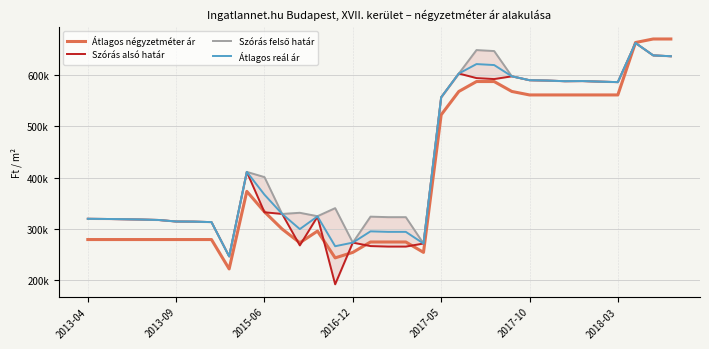

Between 9 and 20, which series saw the biggest shift?

Átlagos négyzetméter ár